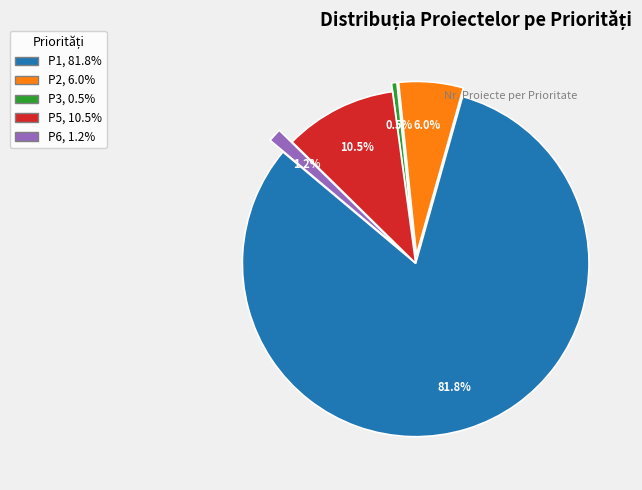

Does P5 account for over 50% of the chart?

No